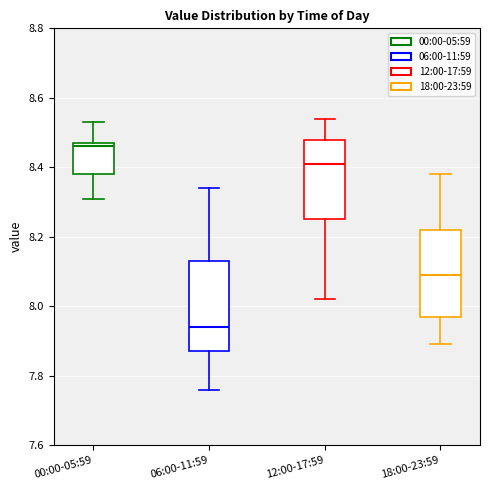

Reading left to right, transcribe this box plot: for each box, give where its median line is, the range the box spans, and where its two whiskers end, as read against the y-axis. The values are not printed on the chart, so give them approximately, as read against the axis.

00:00-05:59: median 8.46, box 8.38 to 8.48, whiskers 8.32 to 8.54
06:00-11:59: median 7.94, box 7.88 to 8.14, whiskers 7.76 to 8.34
12:00-17:59: median 8.42, box 8.26 to 8.48, whiskers 8.02 to 8.54
18:00-23:59: median 8.10, box 7.98 to 8.22, whiskers 7.90 to 8.38